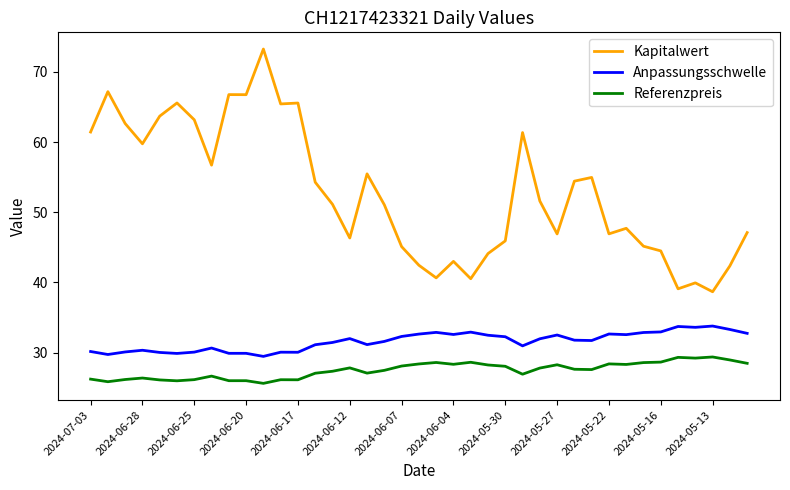

Which series has the largest range (max minus min)?

Kapitalwert